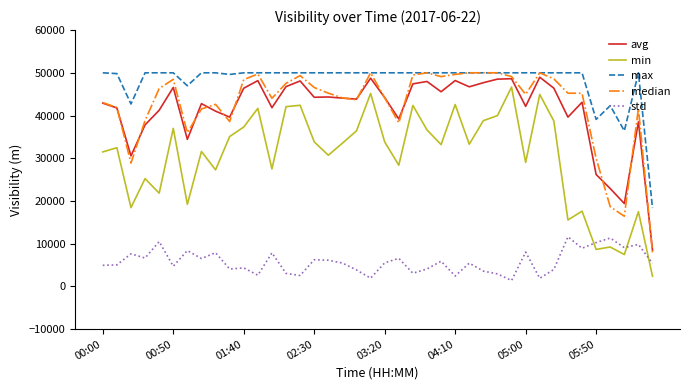

What is the greatest value displayed?

50000